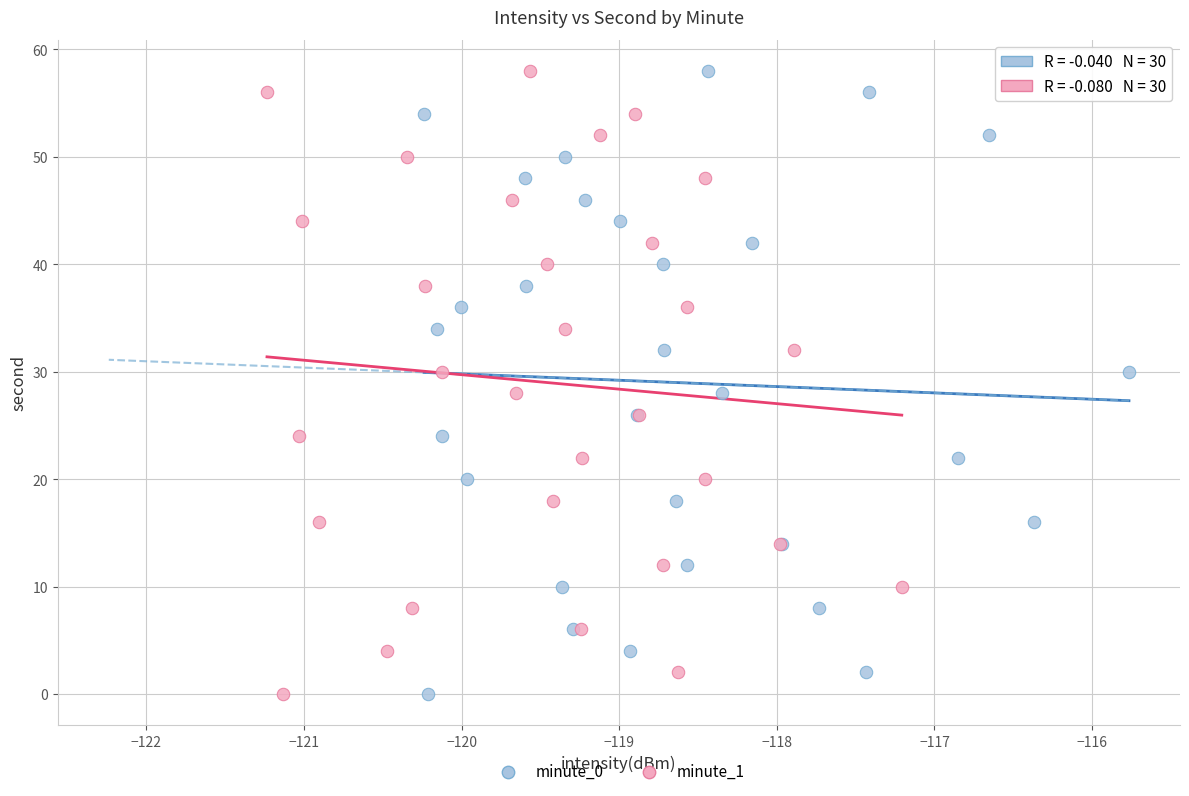

What are all the series names shown in the legend?

minute_0, minute_1